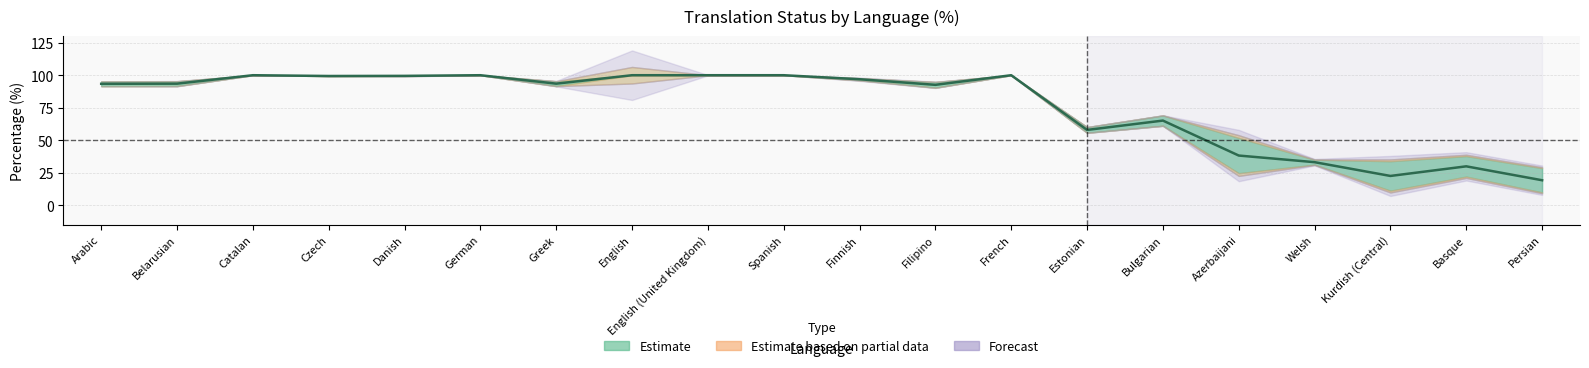

Does the chart have visible grid lines?

Yes